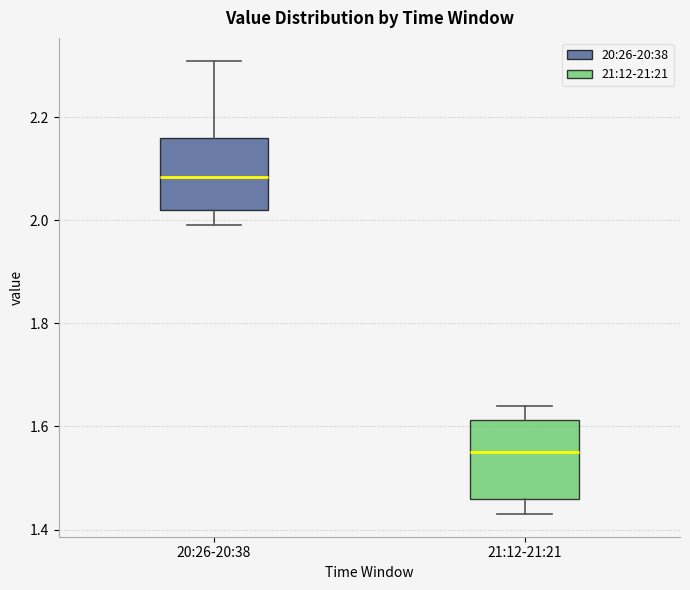

Reading left to right, read every box against the y-axis: the position of its median line, the range the box covers, and the ends of its whiskers. The values are not printed on the chart, so give them approximately, as read against the axis.

20:26-20:38: median 2.08, box 2.02 to 2.16, whiskers 2.00 to 2.32
21:12-21:21: median 1.56, box 1.46 to 1.62, whiskers 1.44 to 1.64